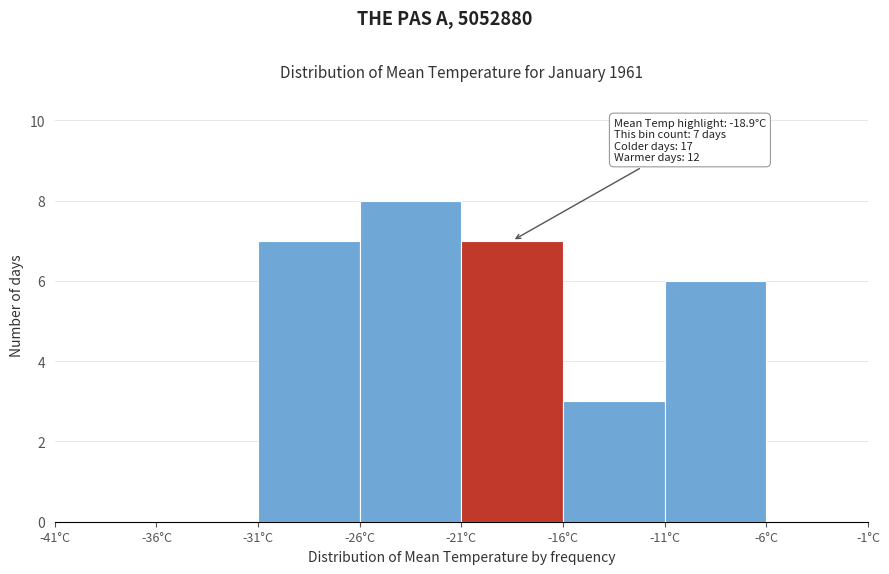

Which range on the x-axis has the tallest bar?

-26 to -21